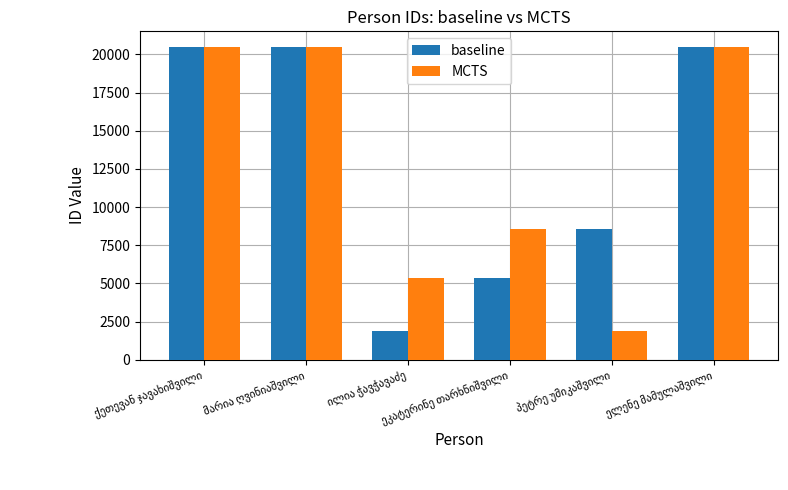

Does the chart contain stacked bars?

No